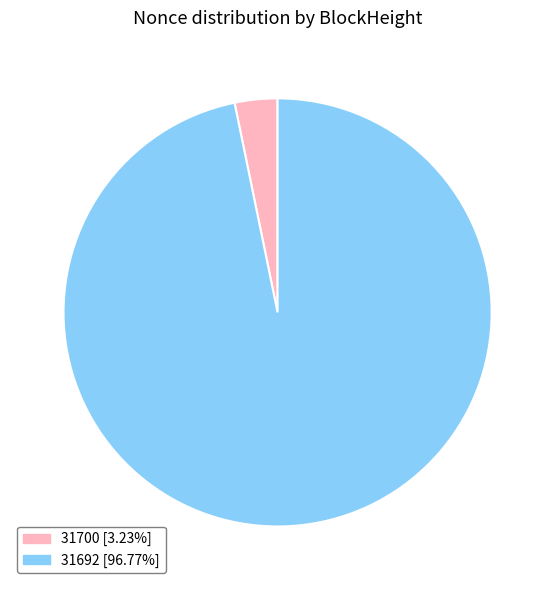

Count the number of slices in the pie.

2